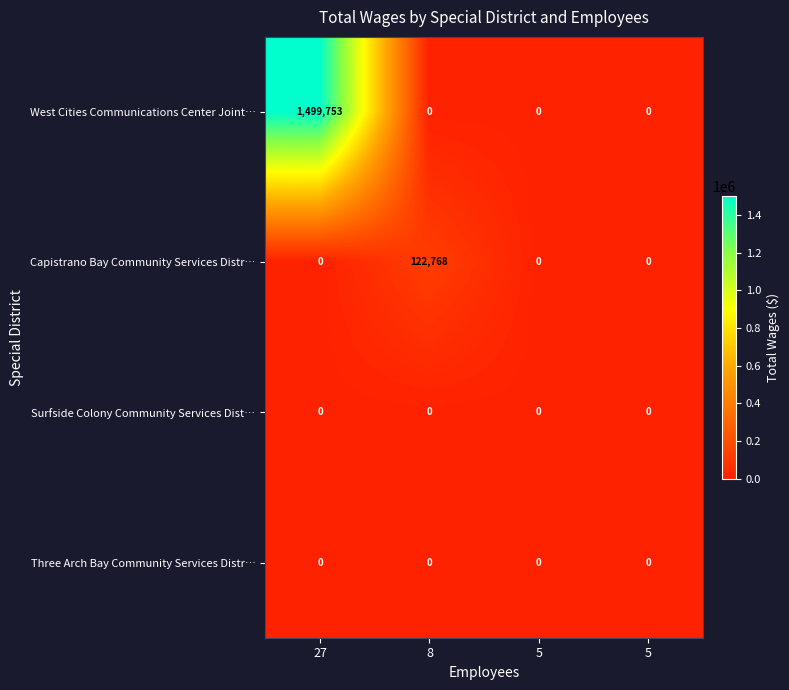

Reading left to right, list all the values displayed in this chart.

West Cities Communications Center Joint…: 27=1499753	8=0	5=0	5=0
Capistrano Bay Community Services Distr…: 27=0	8=122768	5=0	5=0
Surfside Colony Community Services Dist…: 27=0	8=0	5=0	5=0
Three Arch Bay Community Services Distr…: 27=0	8=0	5=0	5=0